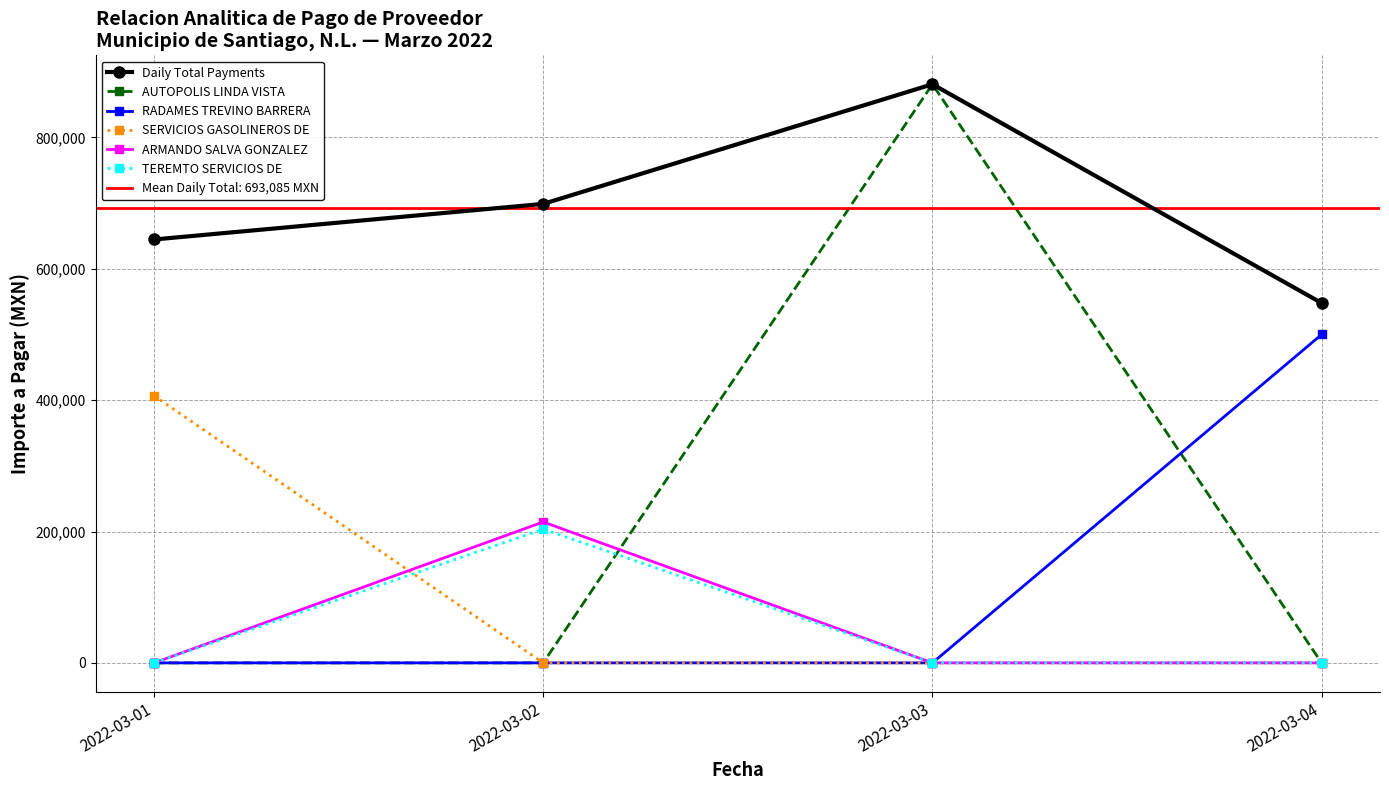

The value of SERVICIOS GASOLINEROS DE at 2022-03-01 is 406835.7. True or false?

True